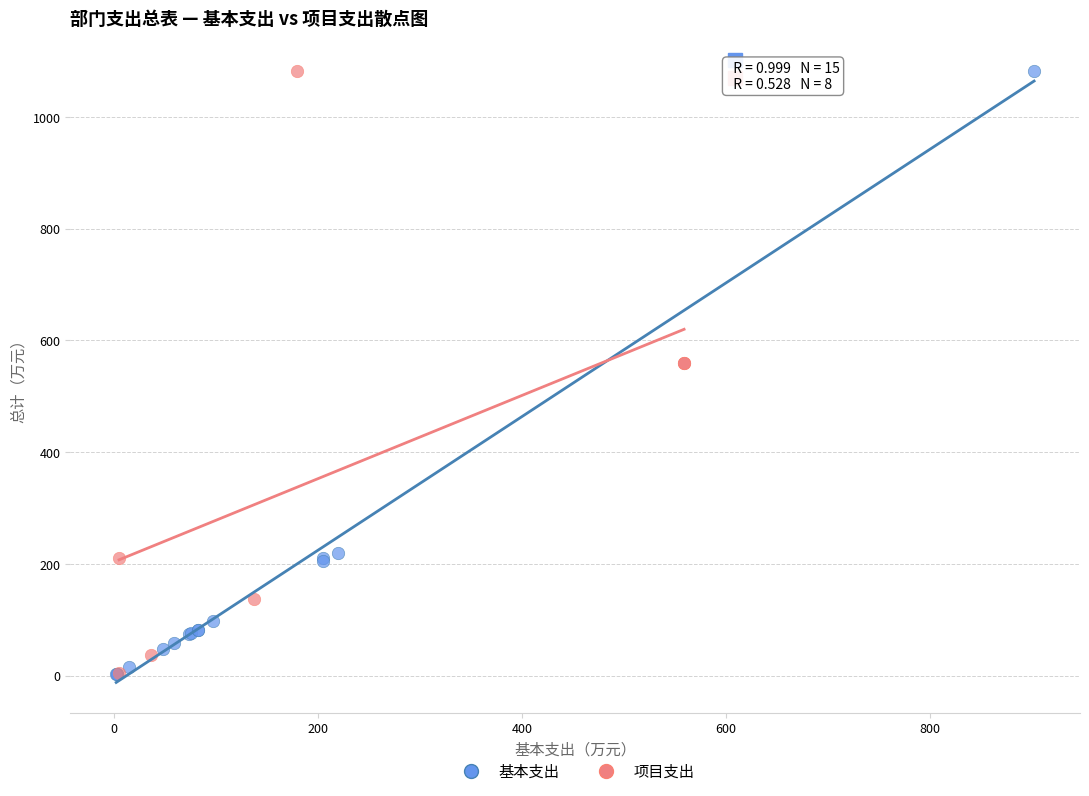

Which series has the largest Y range (max minus min)?

基本支出